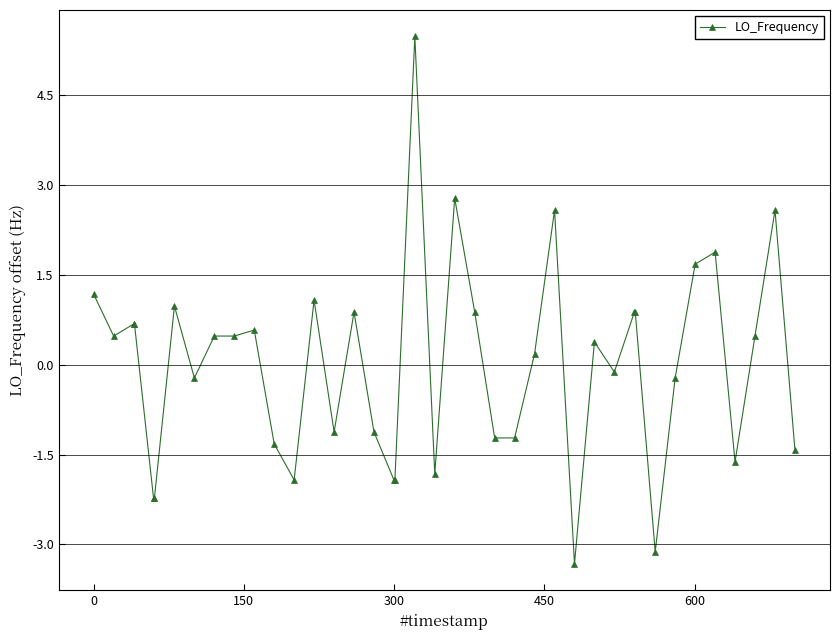

How many lines are shown in the chart?

1